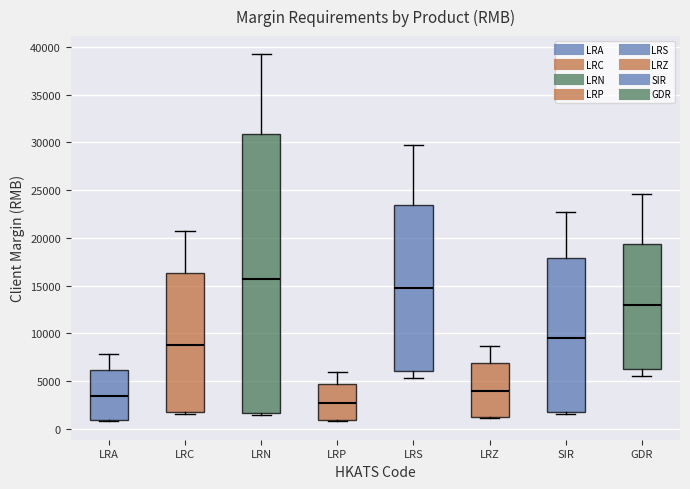

Where is the upper edge of the box for LRN on the y-axis? The values are not printed on the chart, so give them approximately, as read against the axis.

31000